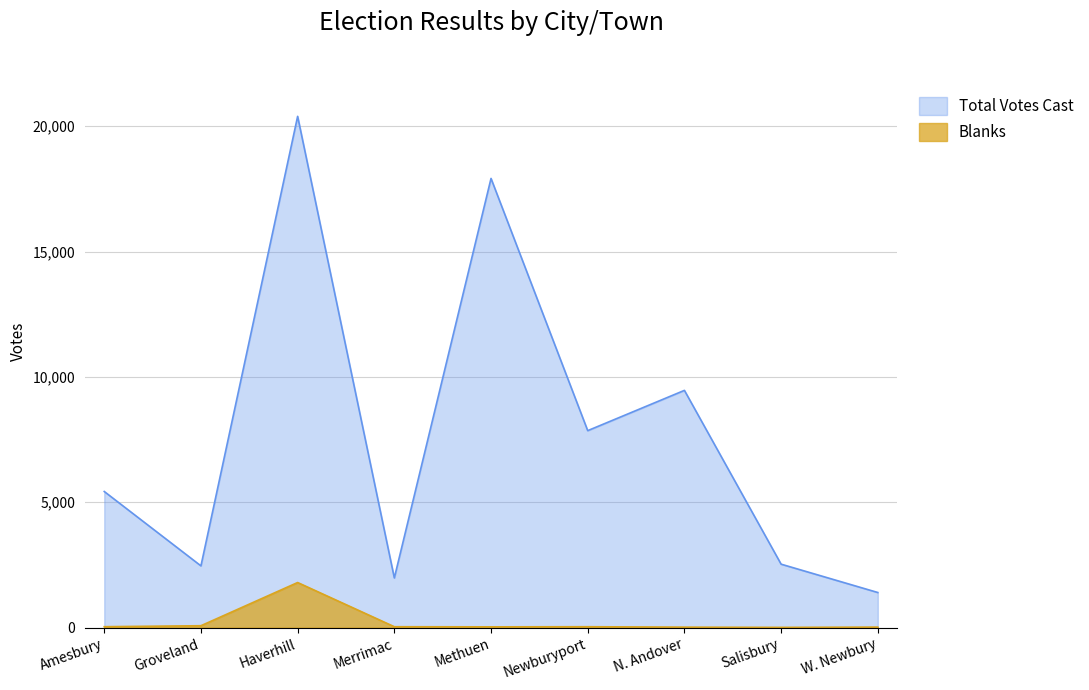

Does the chart have visible grid lines?

Yes